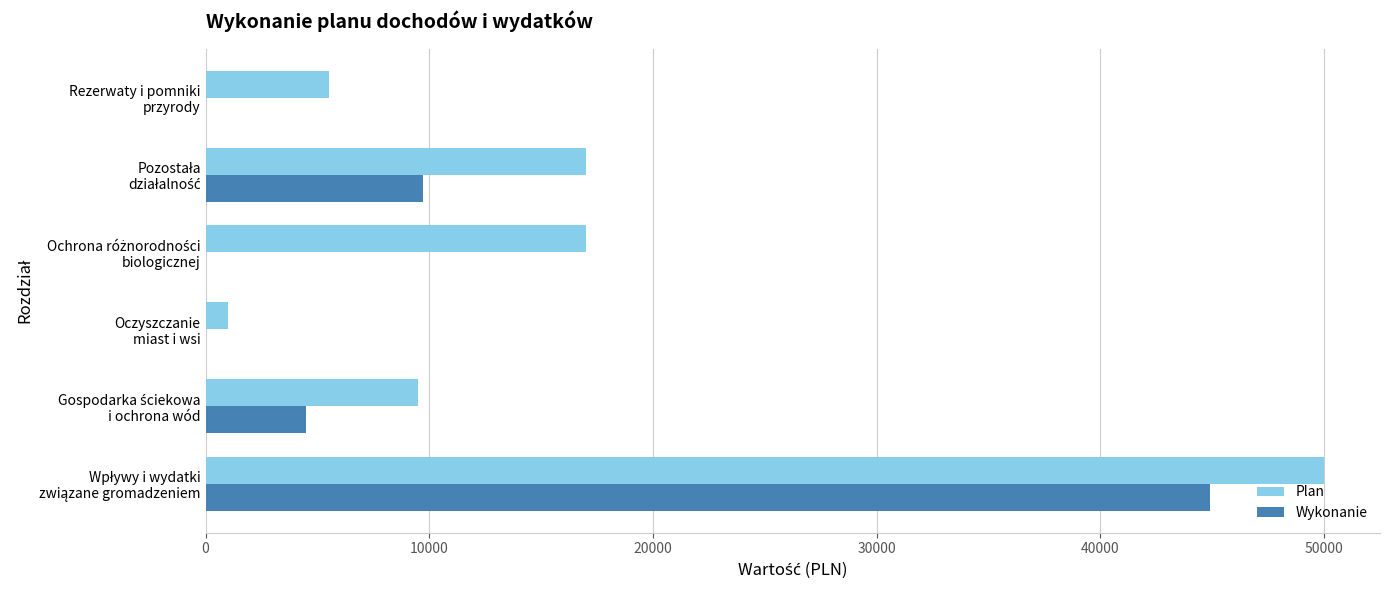

What is the sum of all Wykonanie values?

59080.5